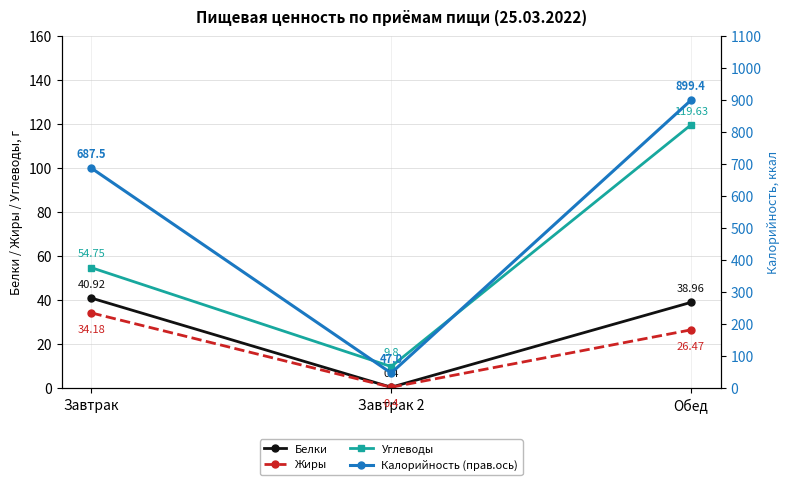

The value of Белки at Обед is 39.0. True or false?

True